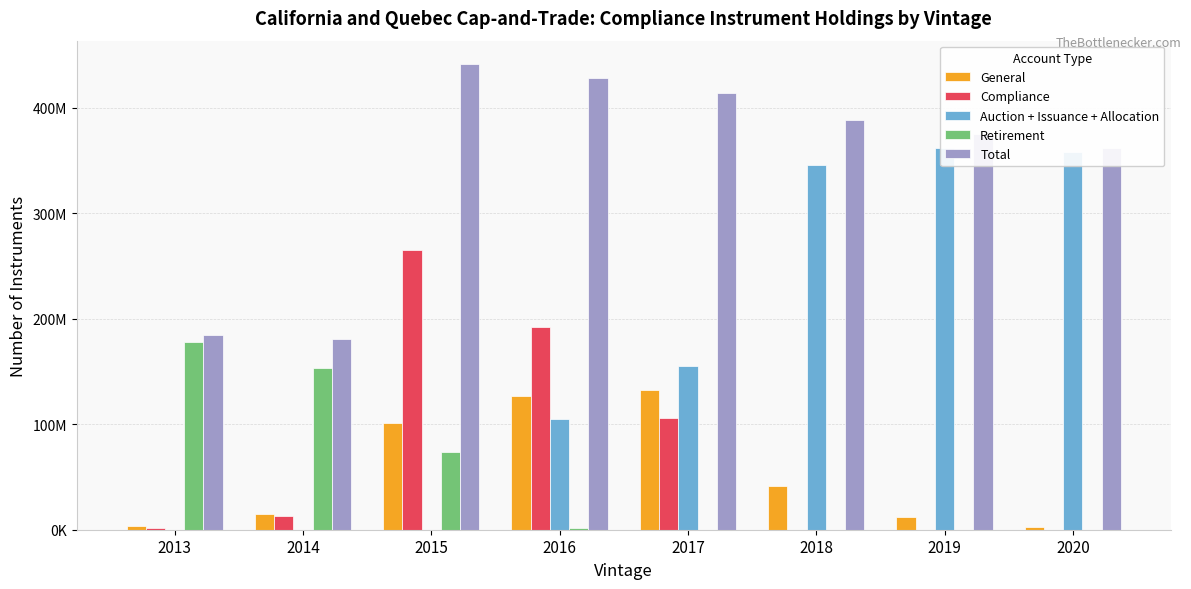

How many data points in General are above 41106500?

3